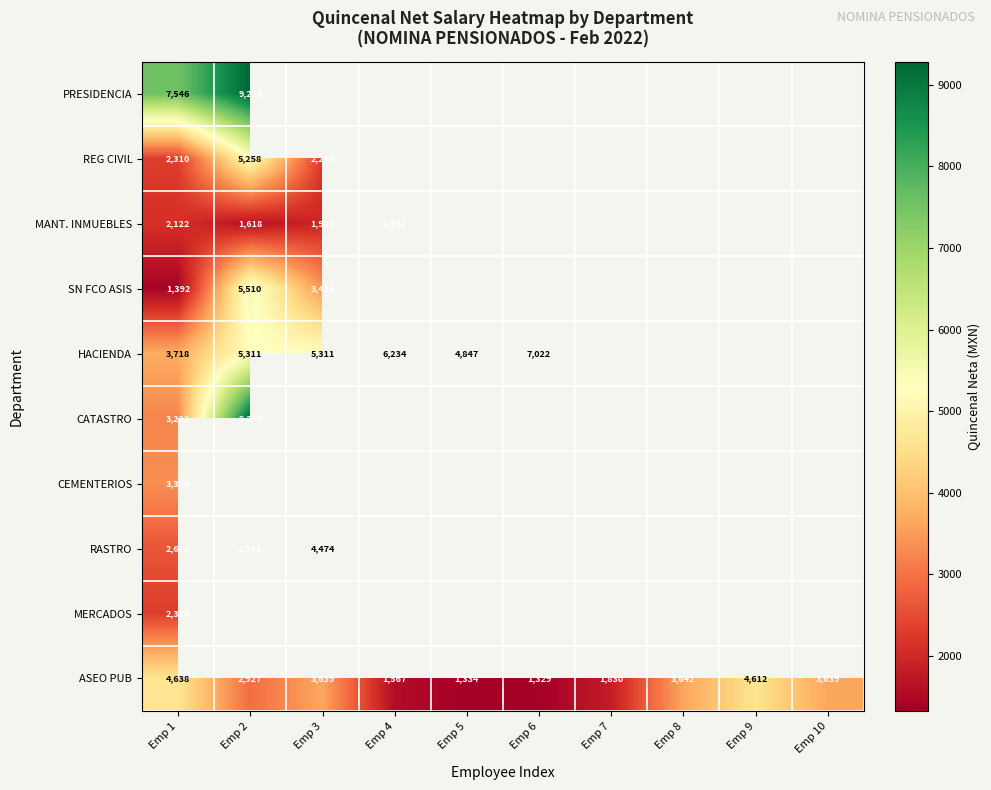

The HACIENDA series shows 2908.4 at Emp 4. True or false?

False